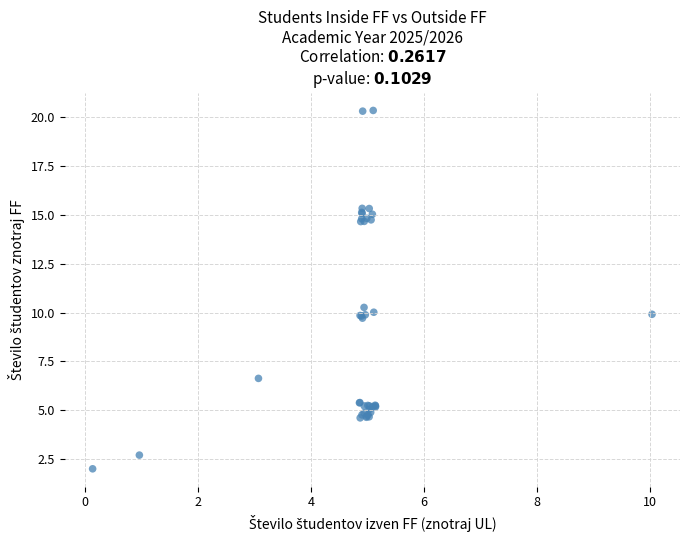

What Y value in the scatter plot is closest to 11?

10.3